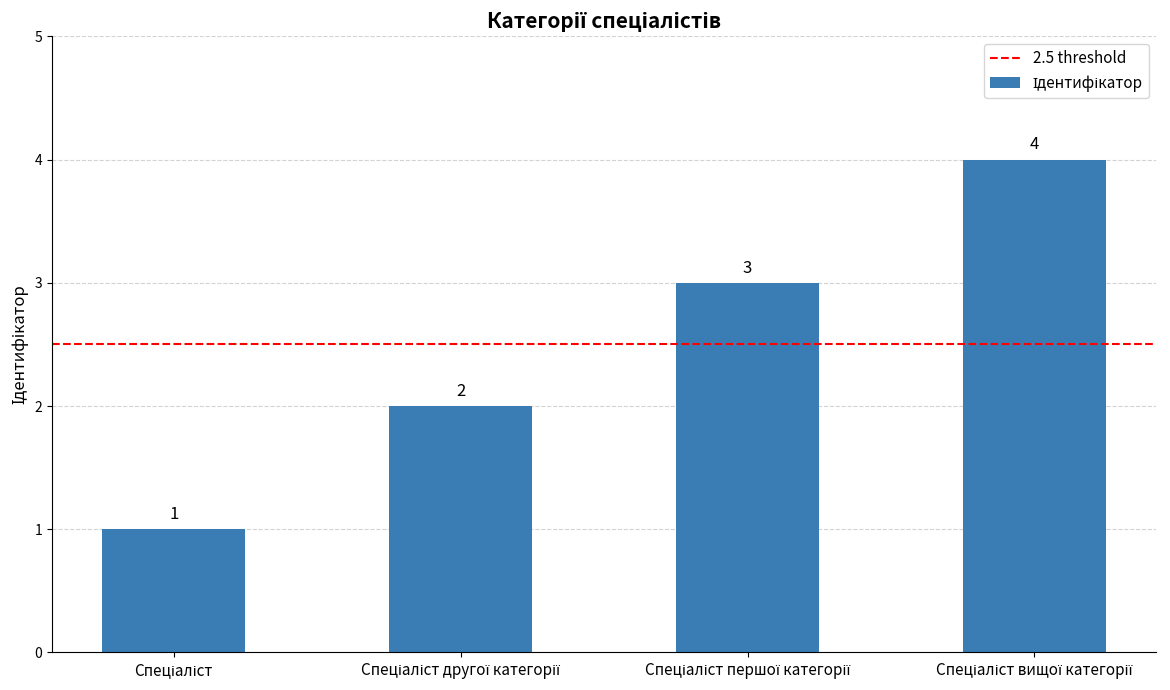

What is the value of the 2nd bar from the left?

2